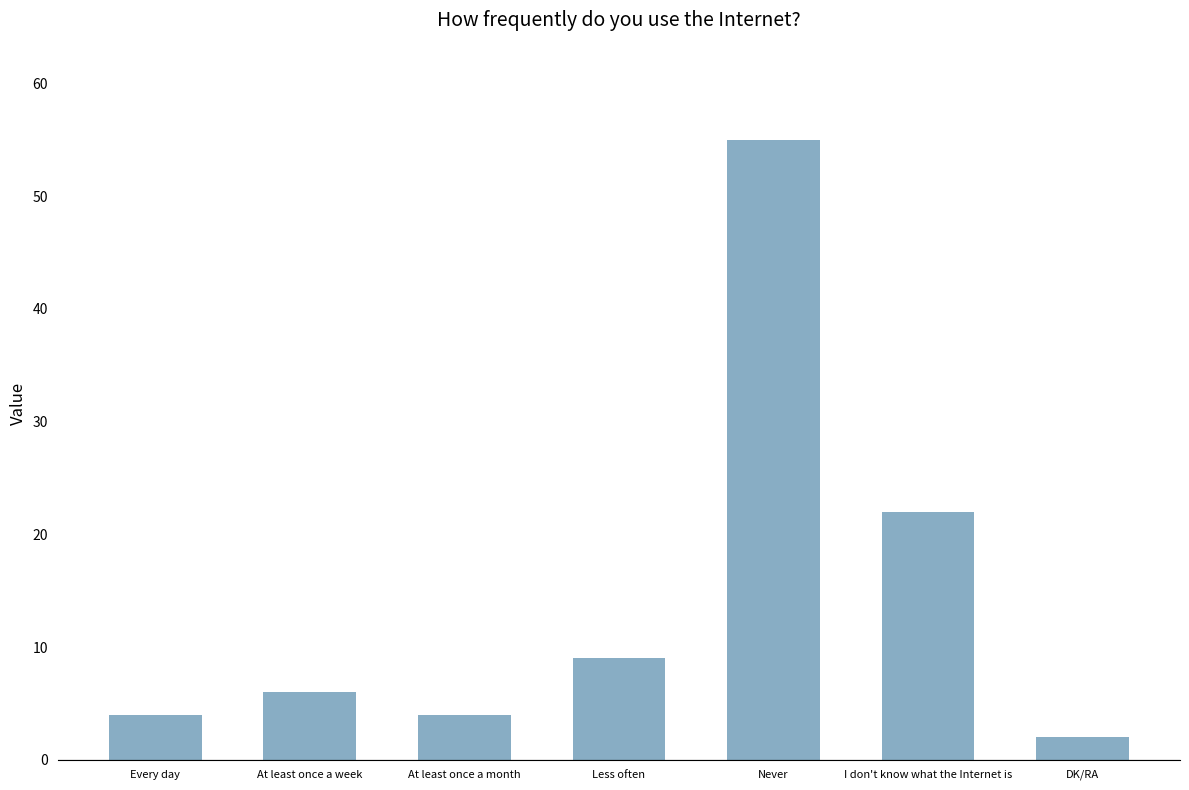

How many data points does each series have?

7